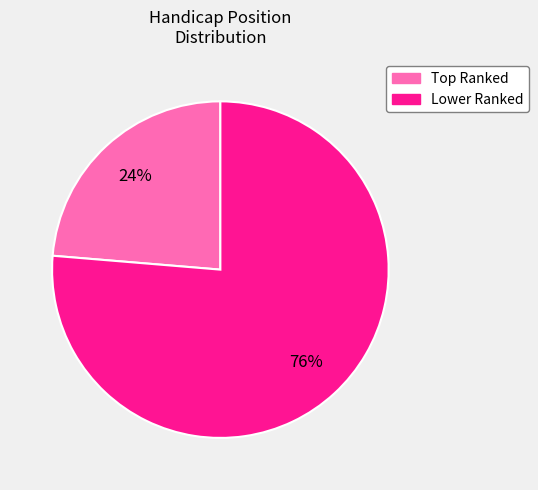

How many slices are in this pie chart?

2